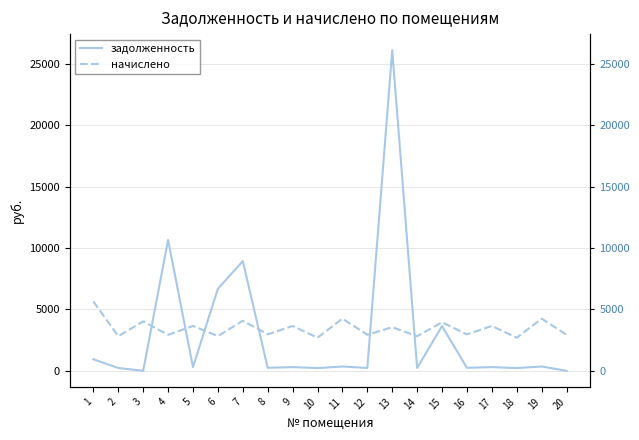

Rank the series by their average value, from lowest to highest.

задолженность, начислено